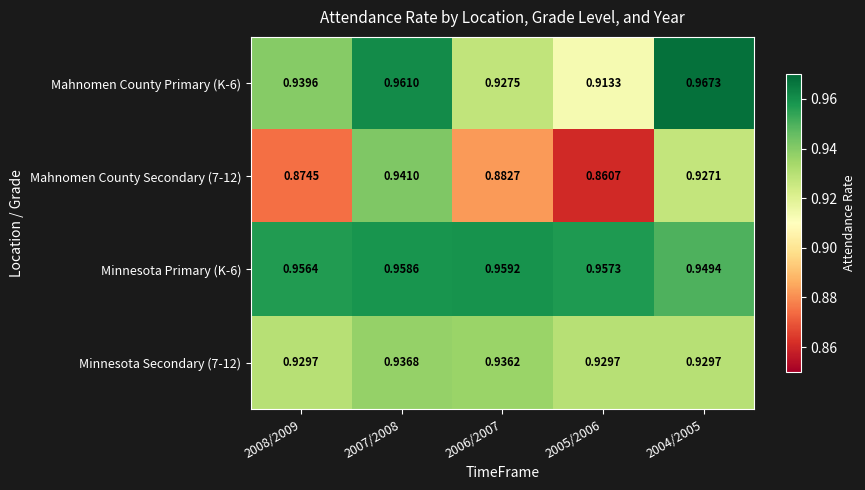

Is the value of Mahnomen County Primary (K-6) at 2008/2009 greater than the value of Mahnomen County Secondary (7-12) at 2007/2008?

No